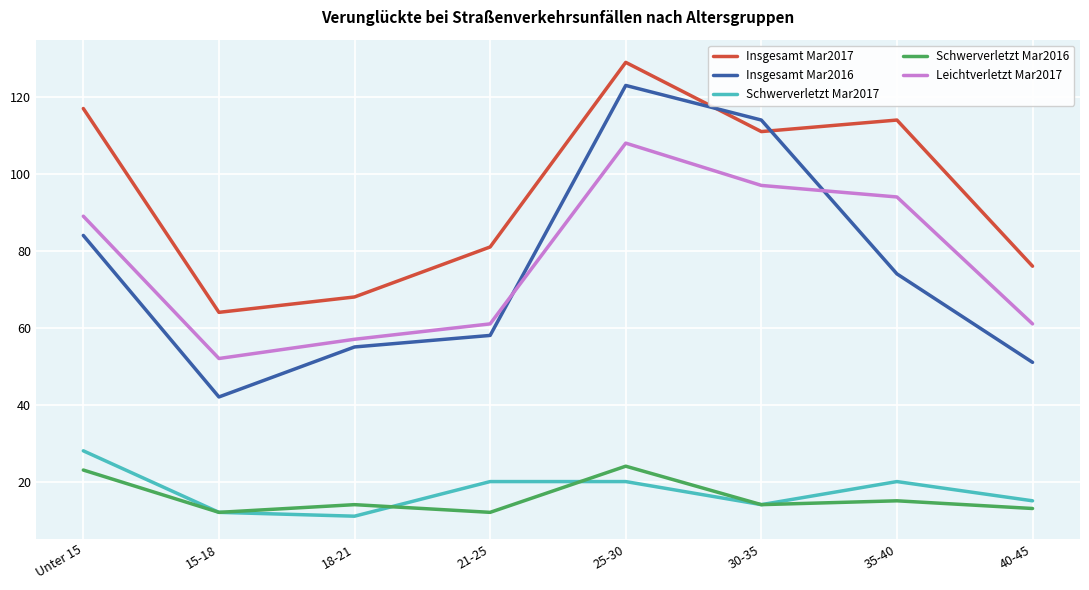

What is the maximum value for Leichtverletzt Mar2017?

108